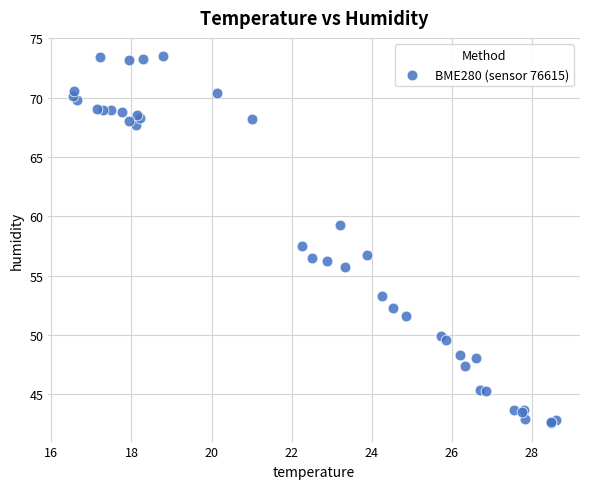

What Y value in the scatter plot is closest to 58?

57.5